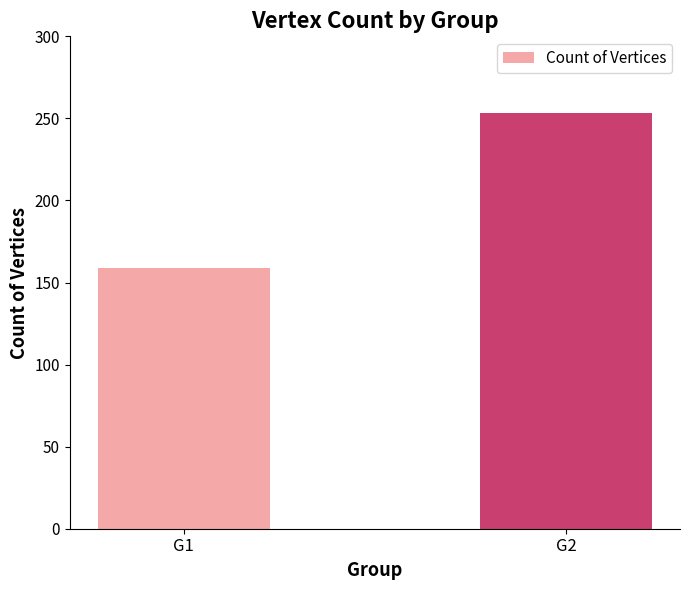

Where is the data nearest to the value 206?

G1